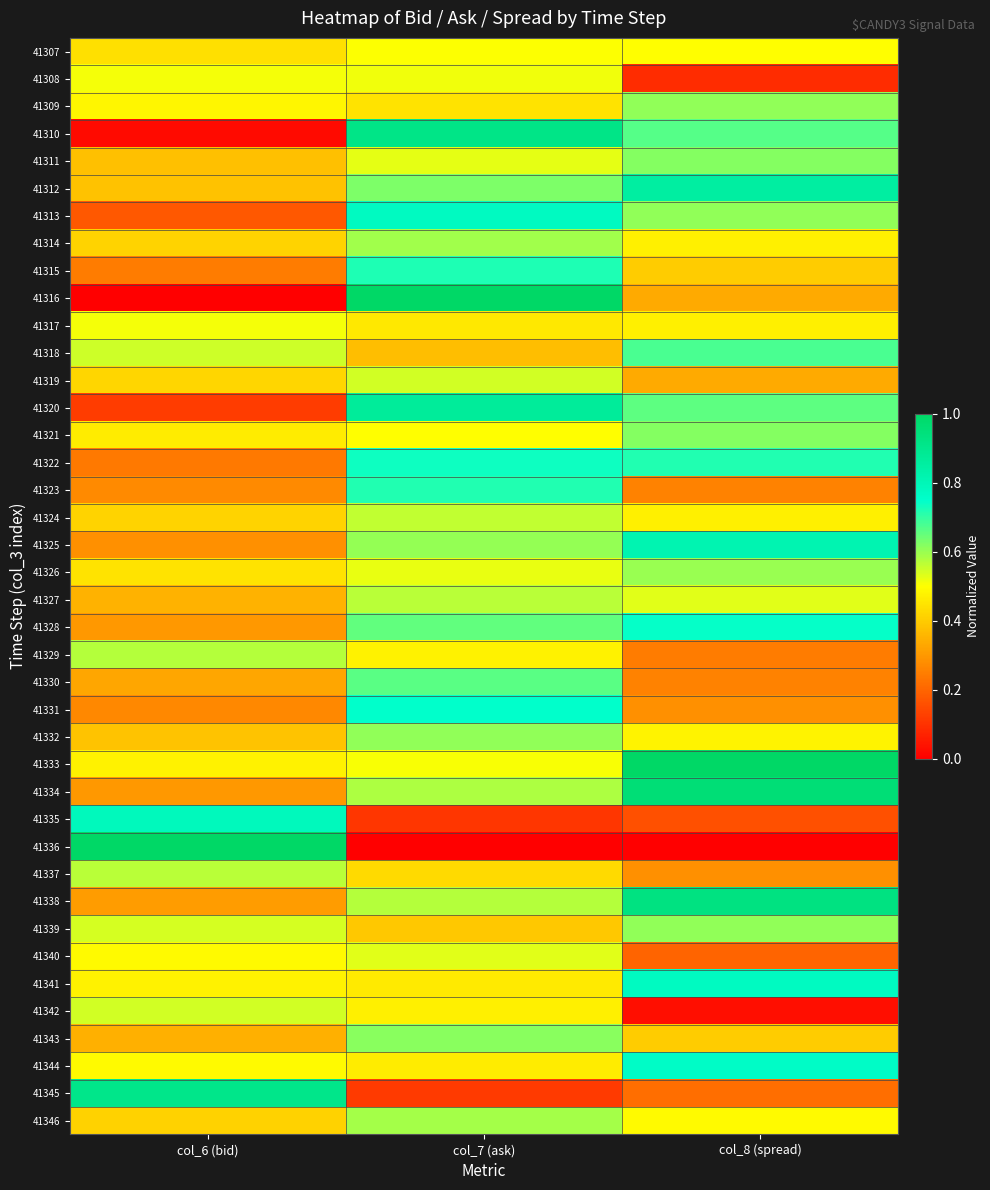

Reading left to right, list all the values displayed in this chart.

41307: col_6 (bid)=0.4	col_7 (ask)=0.5	col_8 (spread)=0.5
41308: col_6 (bid)=0.5	col_7 (ask)=0.5	col_8 (spread)=0.1
41309: col_6 (bid)=0.5	col_7 (ask)=0.4	col_8 (spread)=0.6
41310: col_6 (bid)=0.0	col_7 (ask)=0.9	col_8 (spread)=0.7
41311: col_6 (bid)=0.4	col_7 (ask)=0.5	col_8 (spread)=0.6
41312: col_6 (bid)=0.4	col_7 (ask)=0.6	col_8 (spread)=0.9
41313: col_6 (bid)=0.2	col_7 (ask)=0.8	col_8 (spread)=0.6
41314: col_6 (bid)=0.4	col_7 (ask)=0.6	col_8 (spread)=0.5
41315: col_6 (bid)=0.2	col_7 (ask)=0.7	col_8 (spread)=0.4
41316: col_6 (bid)=0.0	col_7 (ask)=1.0	col_8 (spread)=0.3
41317: col_6 (bid)=0.5	col_7 (ask)=0.5	col_8 (spread)=0.5
41318: col_6 (bid)=0.5	col_7 (ask)=0.4	col_8 (spread)=0.7
41319: col_6 (bid)=0.4	col_7 (ask)=0.5	col_8 (spread)=0.3
41320: col_6 (bid)=0.1	col_7 (ask)=0.9	col_8 (spread)=0.7
41321: col_6 (bid)=0.5	col_7 (ask)=0.5	col_8 (spread)=0.6
41322: col_6 (bid)=0.2	col_7 (ask)=0.7	col_8 (spread)=0.7
41323: col_6 (bid)=0.3	col_7 (ask)=0.7	col_8 (spread)=0.3
41324: col_6 (bid)=0.4	col_7 (ask)=0.6	col_8 (spread)=0.5
41325: col_6 (bid)=0.3	col_7 (ask)=0.6	col_8 (spread)=0.8
41326: col_6 (bid)=0.4	col_7 (ask)=0.5	col_8 (spread)=0.6
41327: col_6 (bid)=0.4	col_7 (ask)=0.6	col_8 (spread)=0.5
41328: col_6 (bid)=0.3	col_7 (ask)=0.7	col_8 (spread)=0.7
41329: col_6 (bid)=0.6	col_7 (ask)=0.5	col_8 (spread)=0.2
41330: col_6 (bid)=0.3	col_7 (ask)=0.7	col_8 (spread)=0.3
41331: col_6 (bid)=0.3	col_7 (ask)=0.7	col_8 (spread)=0.3
41332: col_6 (bid)=0.4	col_7 (ask)=0.6	col_8 (spread)=0.5
41333: col_6 (bid)=0.5	col_7 (ask)=0.5	col_8 (spread)=1.0
41334: col_6 (bid)=0.3	col_7 (ask)=0.6	col_8 (spread)=1.0
41335: col_6 (bid)=0.8	col_7 (ask)=0.1	col_8 (spread)=0.2
41336: col_6 (bid)=1.0	col_7 (ask)=0.0	col_8 (spread)=0.0
41337: col_6 (bid)=0.6	col_7 (ask)=0.4	col_8 (spread)=0.3
41338: col_6 (bid)=0.3	col_7 (ask)=0.6	col_8 (spread)=0.9
41339: col_6 (bid)=0.5	col_7 (ask)=0.4	col_8 (spread)=0.6
41340: col_6 (bid)=0.5	col_7 (ask)=0.5	col_8 (spread)=0.2
41341: col_6 (bid)=0.5	col_7 (ask)=0.5	col_8 (spread)=0.8
41342: col_6 (bid)=0.5	col_7 (ask)=0.5	col_8 (spread)=0.0
41343: col_6 (bid)=0.3	col_7 (ask)=0.6	col_8 (spread)=0.4
41344: col_6 (bid)=0.5	col_7 (ask)=0.5	col_8 (spread)=0.8
41345: col_6 (bid)=0.9	col_7 (ask)=0.1	col_8 (spread)=0.2
41346: col_6 (bid)=0.4	col_7 (ask)=0.6	col_8 (spread)=0.5